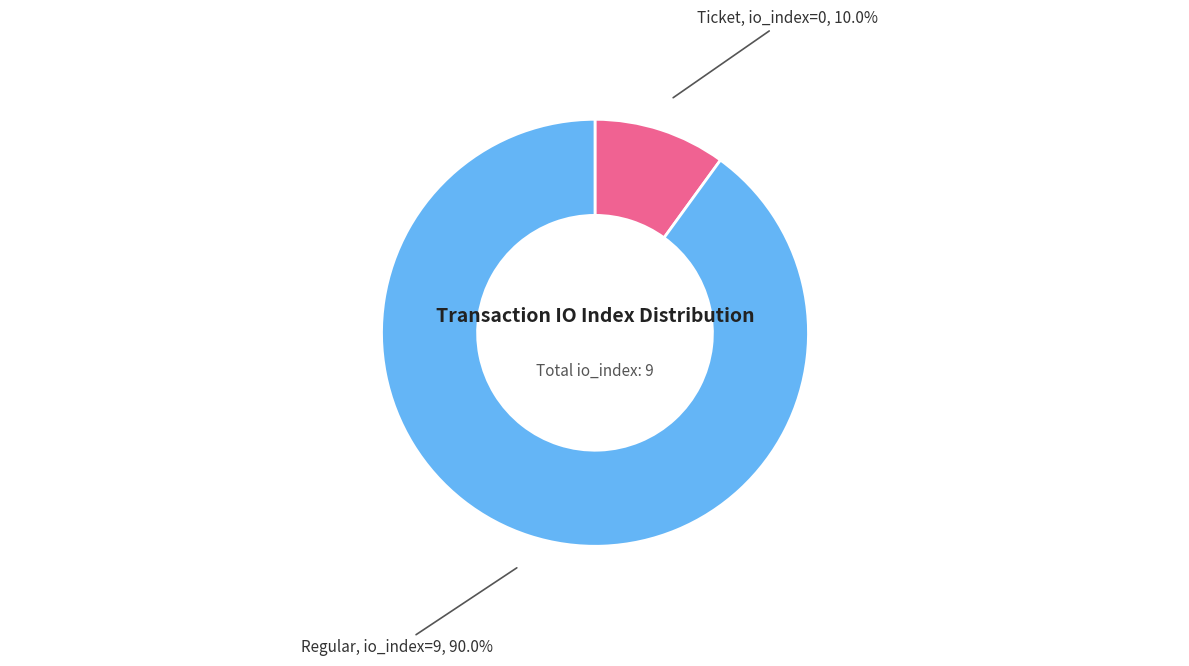

Is there any slice that represents more than half of the pie?

Yes